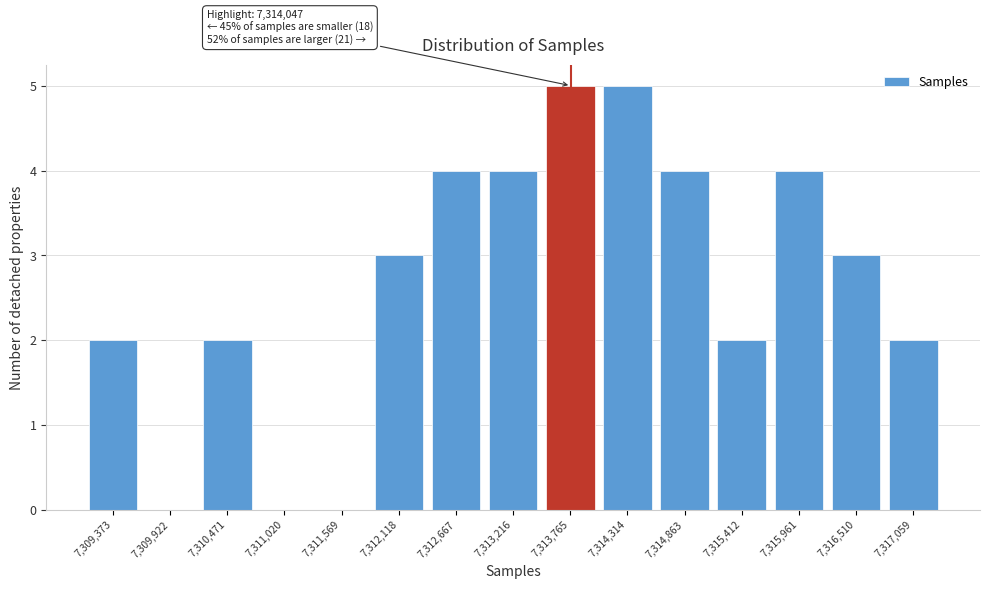

Reading right to left, transcribe all the data shown in this chart.

7,317,059=2	7,316,510=3	7,315,961=4	7,315,412=2	7,314,863=4	7,314,314=5	7,313,765=5	7,313,216=4	7,312,667=4	7,312,118=3	7,311,569=0	7,311,020=0	7,310,471=2	7,309,922=0	7,309,373=2